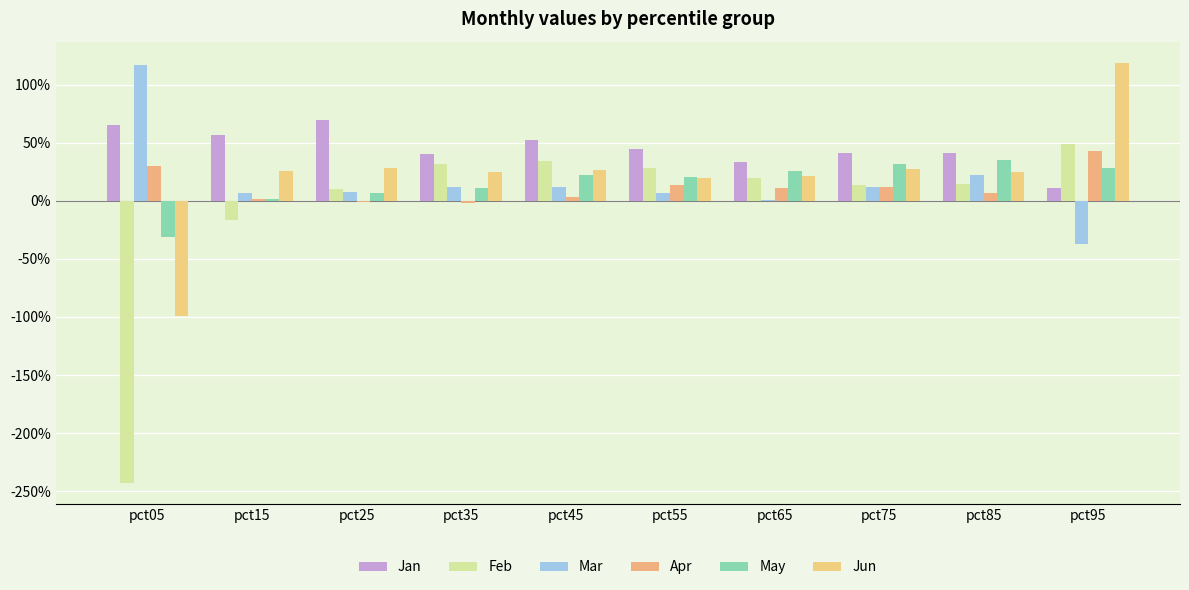

Are the bars grouped side by side (vs. stacked)?

Yes